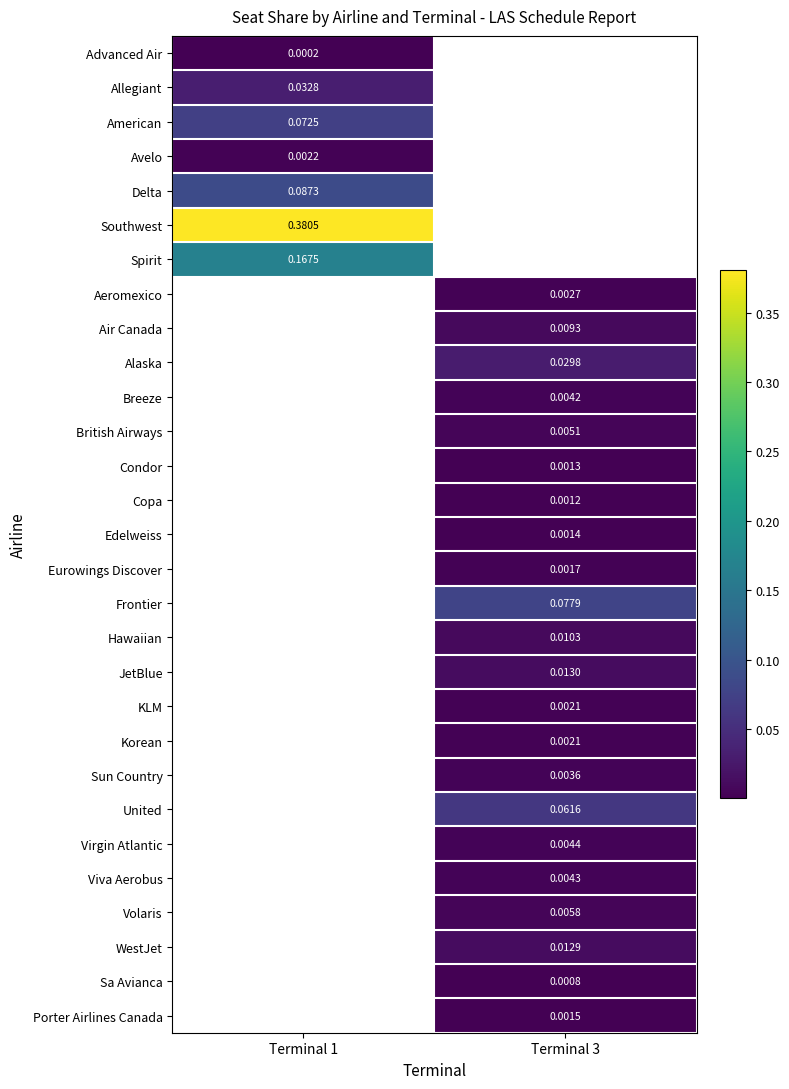

Which has a higher value, Terminal 1 or Terminal 3?

Terminal 3